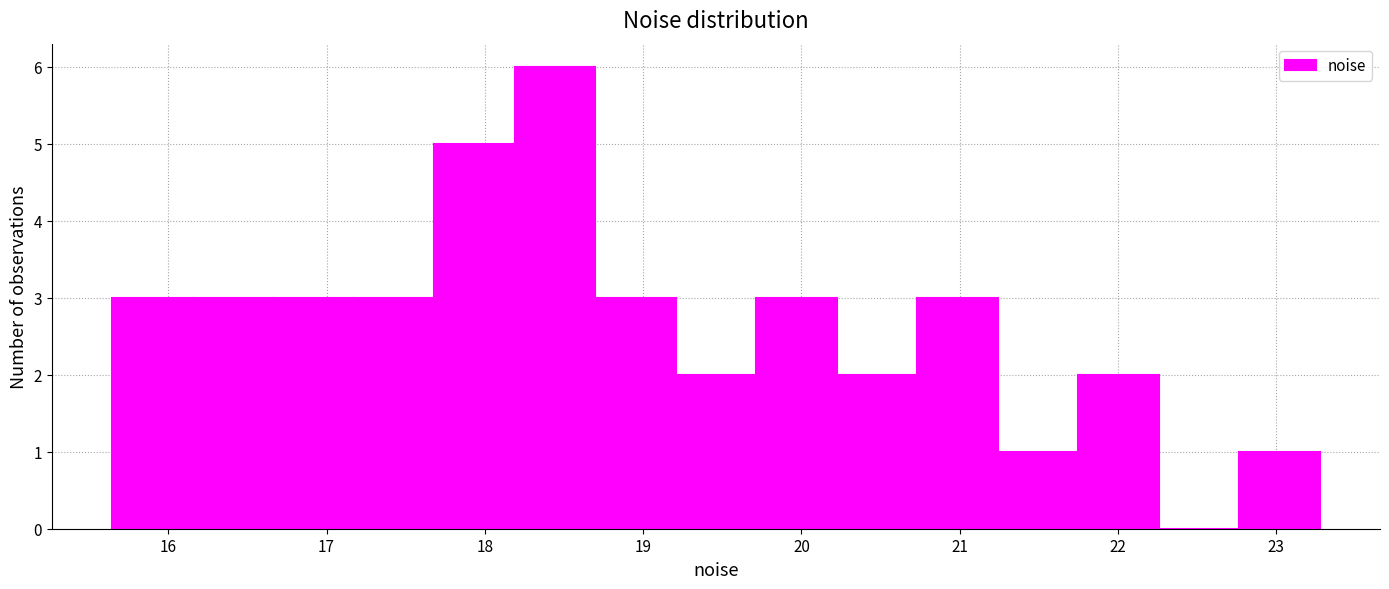

Reading left to right, transcribe this chart: for each bar, give the range it covers on the x-axis and its height. Neither the bar edges nor the heights are printed on the chart, so give them approximately, as read against the axes.

15.6 to 16.2: 3
16.2 to 16.7: 3
16.7 to 17.2: 3
17.2 to 17.7: 3
17.7 to 18.2: 5
18.2 to 18.7: 6
18.7 to 19.2: 3
19.2 to 19.7: 2
19.7 to 20.2: 3
20.2 to 20.7: 2
20.7 to 21.2: 3
21.2 to 21.7: 1
21.7 to 22.3: 2
22.3 to 22.8: 0
22.8 to 23.3: 1